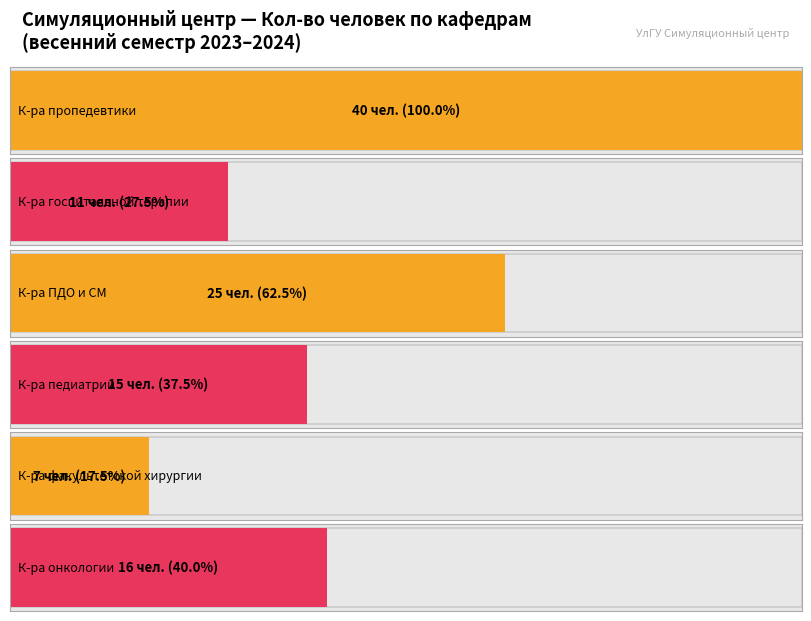

Which series has the largest total across all categories?

К-ра пропедевтики внутренних болезней